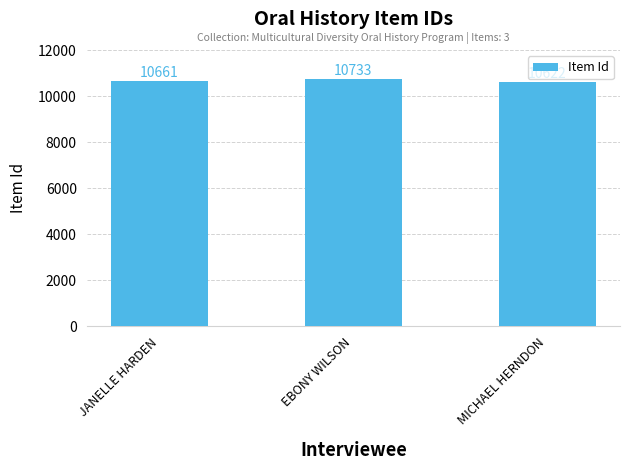

Rank the categories by value from lowest to highest.

MICHAEL HERNDON, JANELLE HARDEN, EBONY WILSON